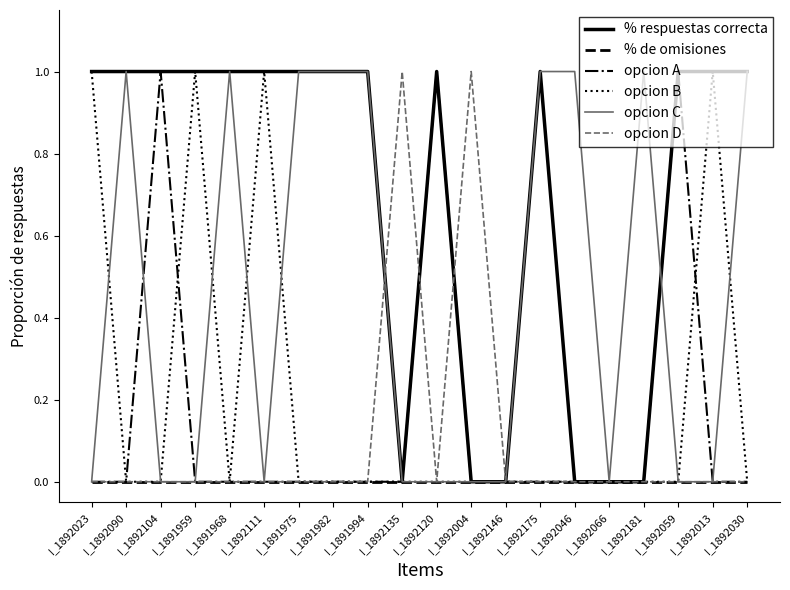

Is it true that opcion D equals 0 at I_1892066?

True